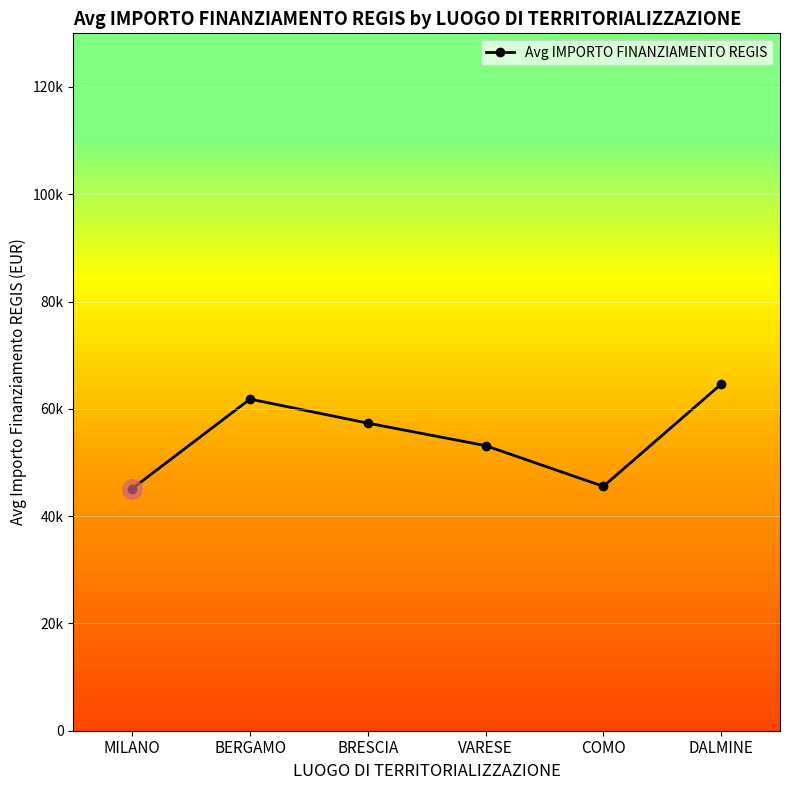

True or false: there are more than 2 points higher than both neighbors.

False